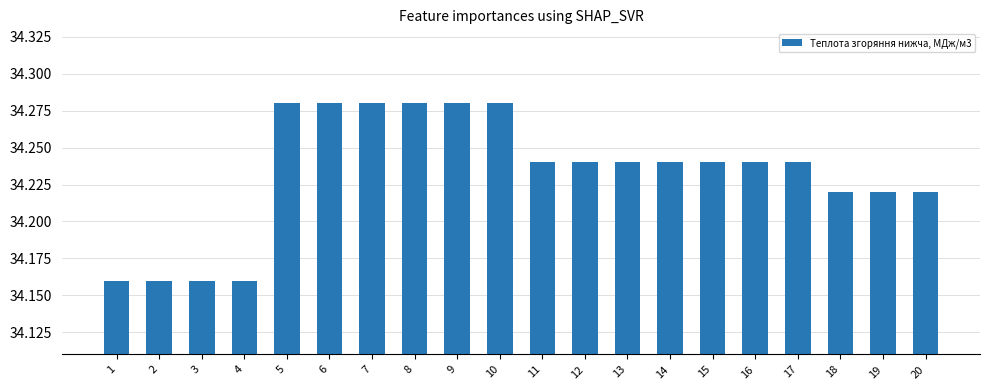

The value at 4 is 15.5. True or false?

False